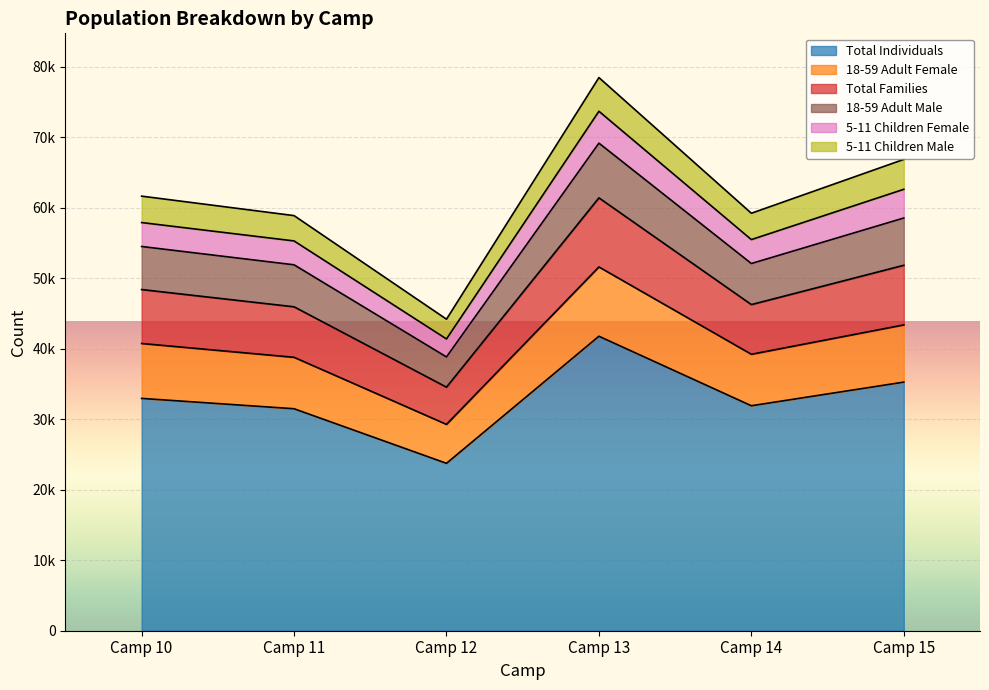

Which category has the lowest value in the Total Families series?

Camp 12